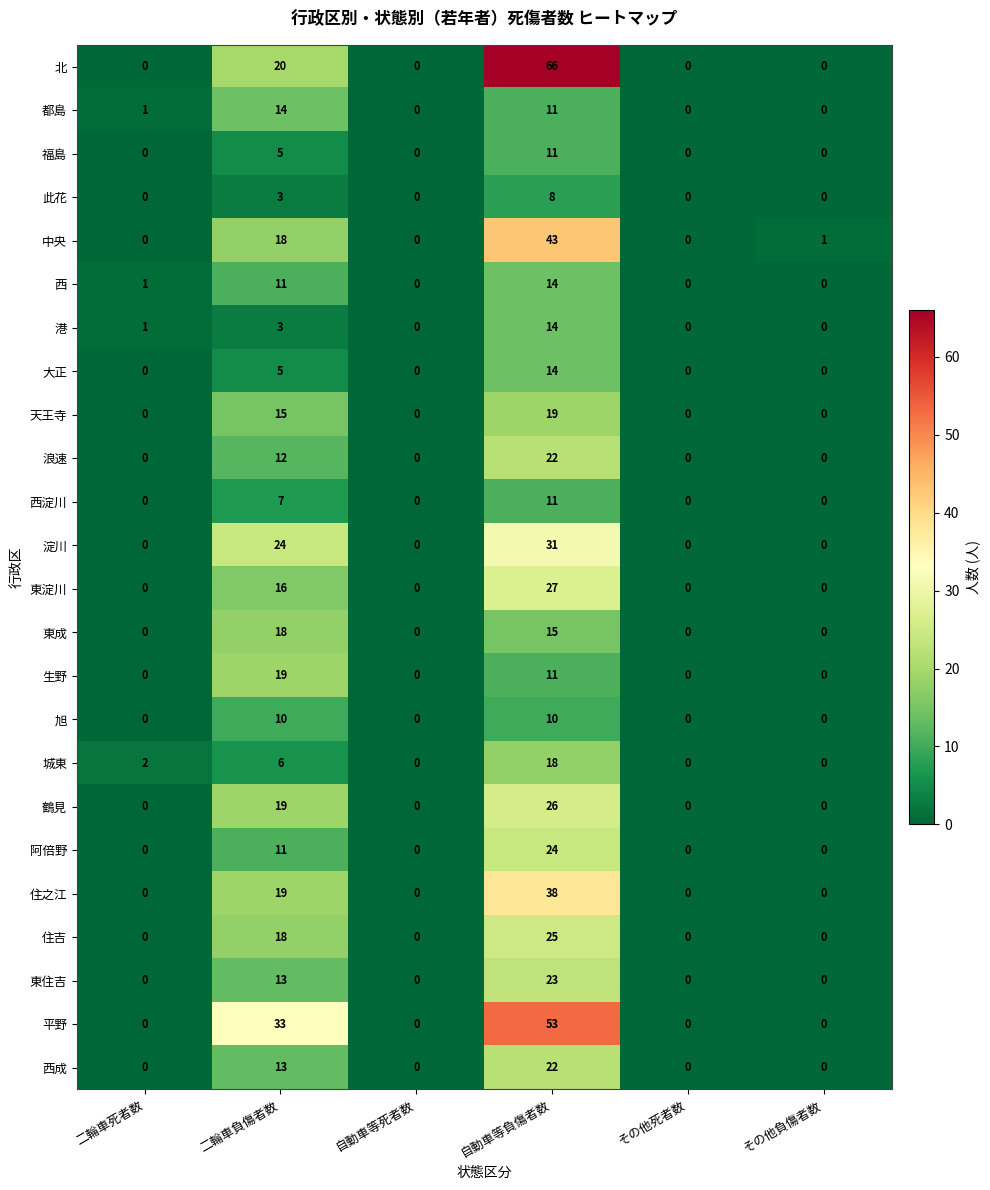

What is the maximum value shown in the chart?

66